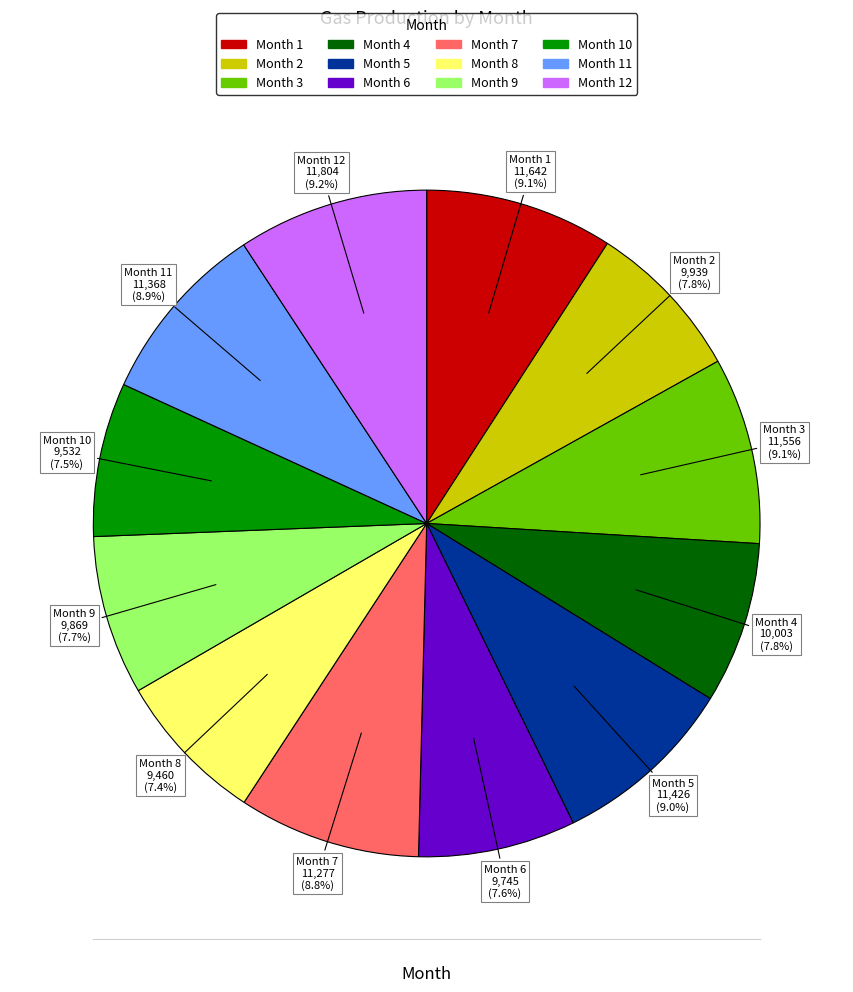

Is there a majority slice in this chart?

No